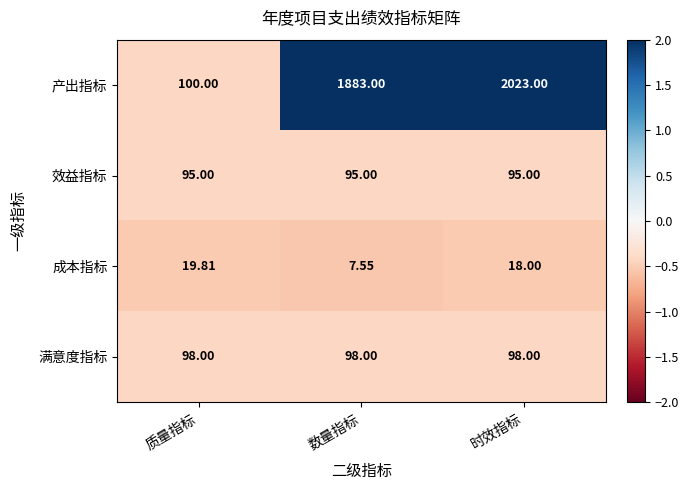

What is the total value across all series at 质量指标?

312.8